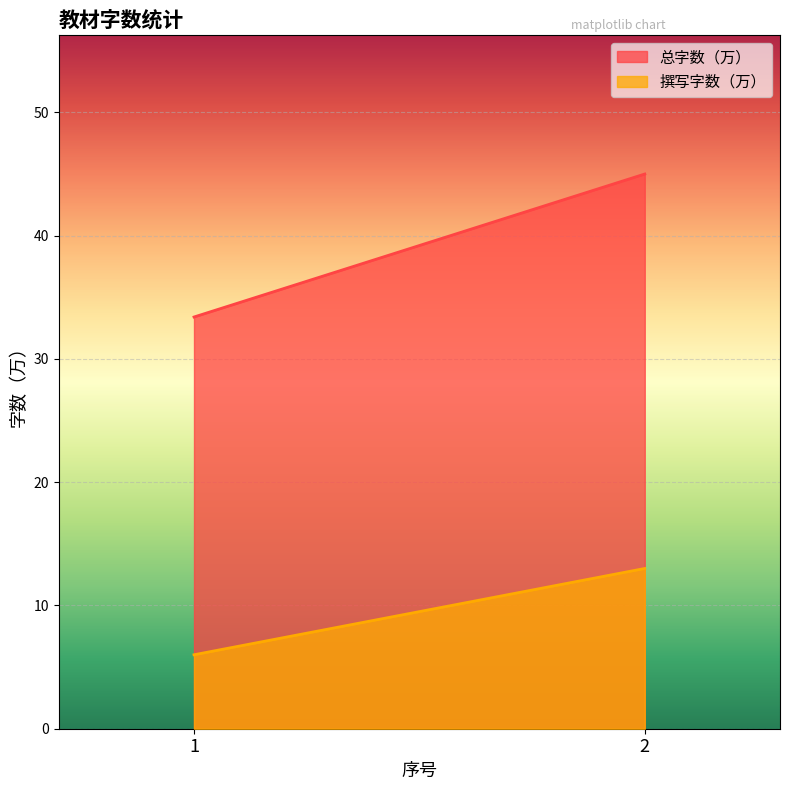

Between 1 and 2, which series saw the biggest shift?

总字数（万）